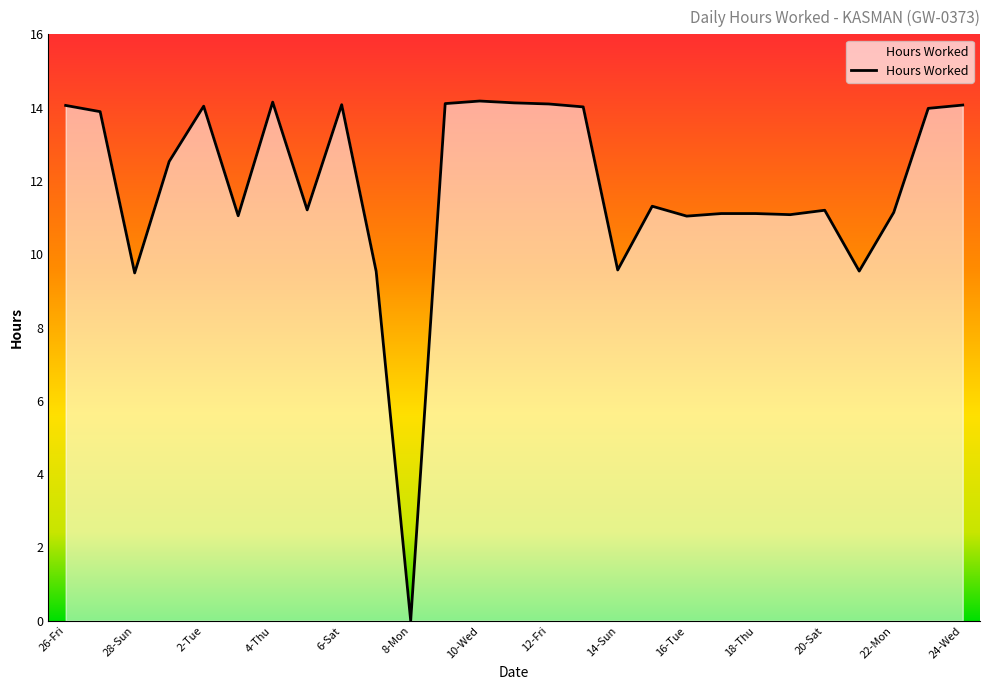

What is the difference between the maximum and minimum values?

14.2